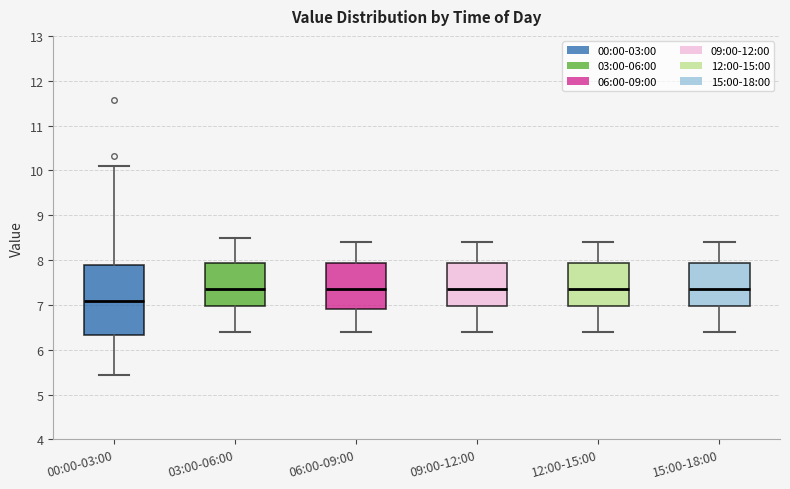

Where does the upper whisker of the box for 00:00-03:00 end on the y-axis? The values are not printed on the chart, so give them approximately, as read against the axis.

10.1